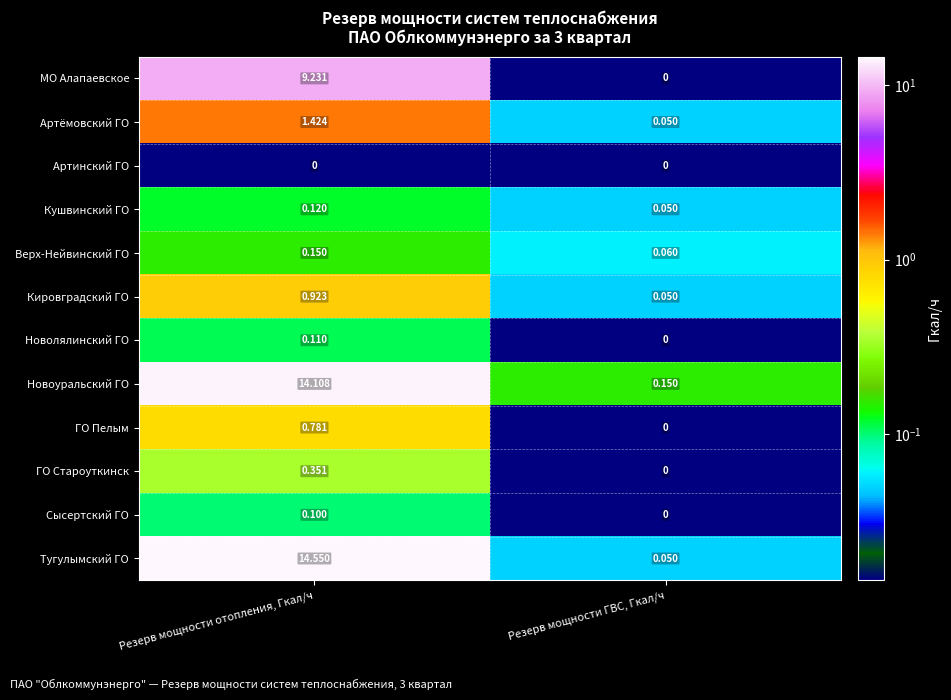

How many data points does each series have?

2